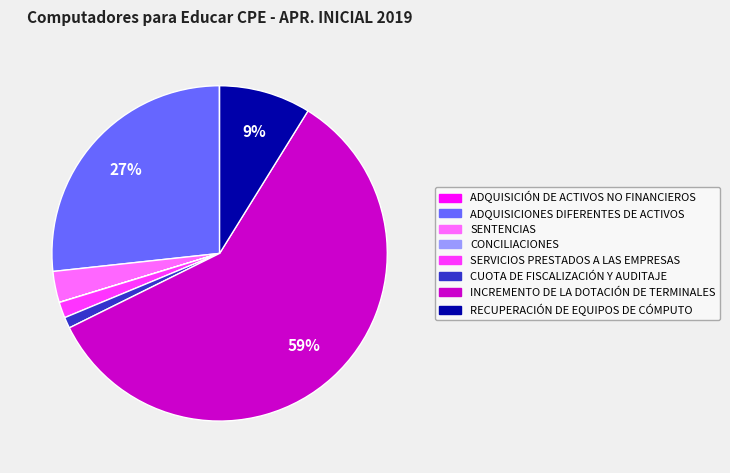

What percentage is the CUOTA DE FISCALIZACIÓN Y AUDITAJE slice, to the nearest percent?

1%